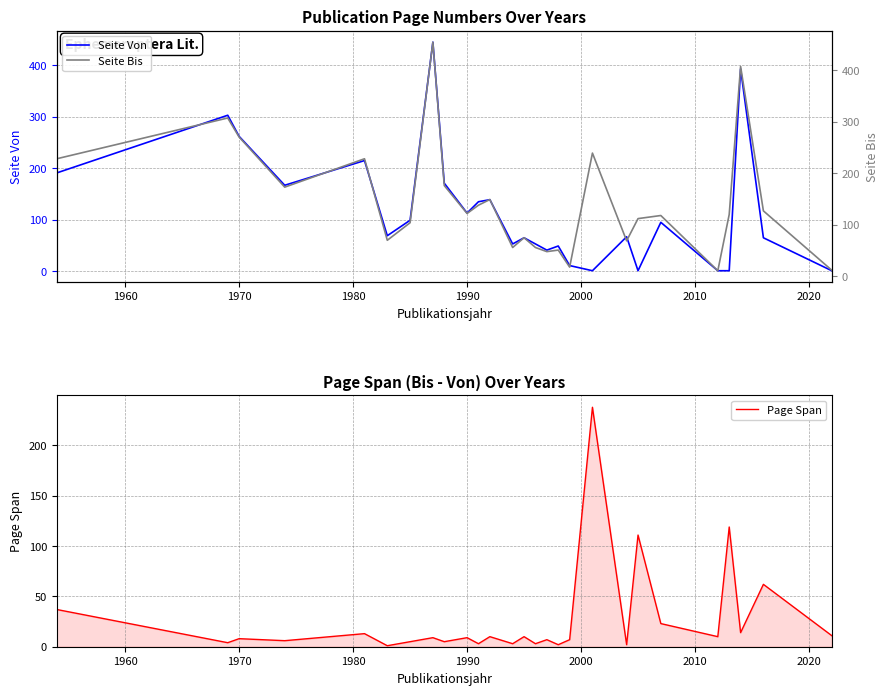

How many lines are shown in the chart?

3